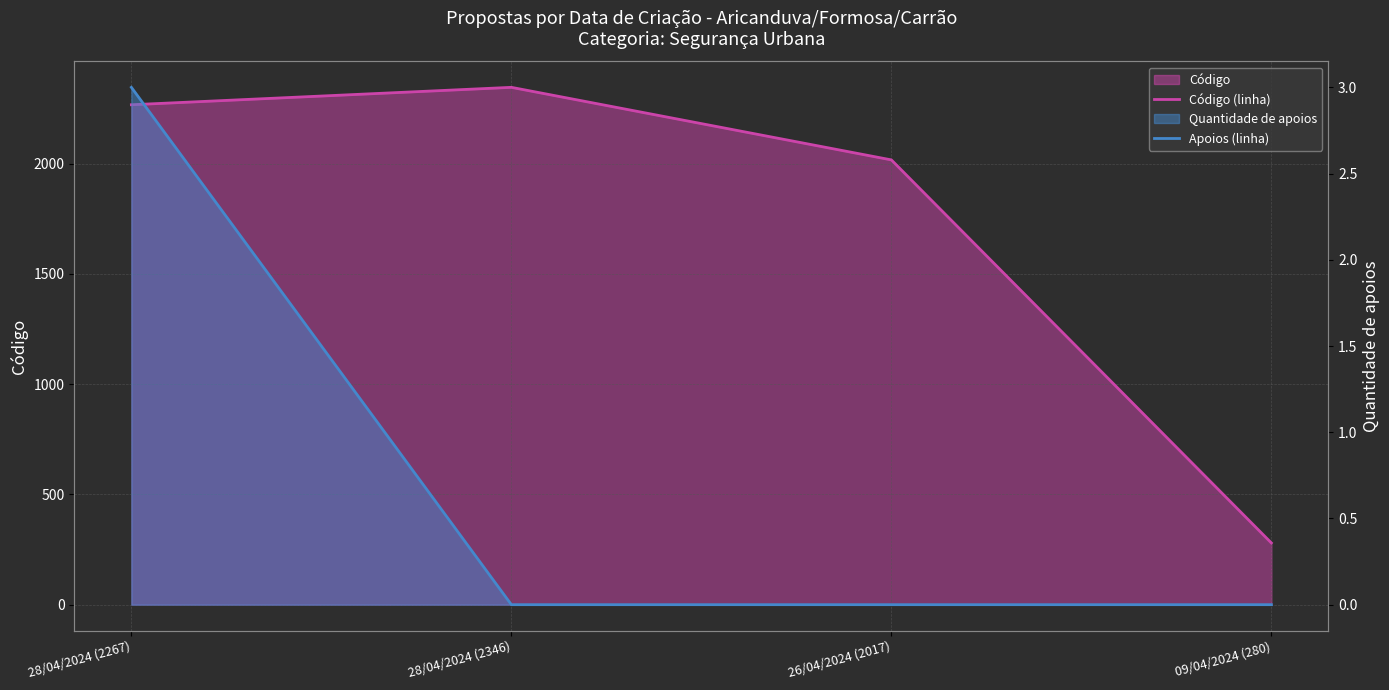

What is the average value of the Código (linha) series?

1728